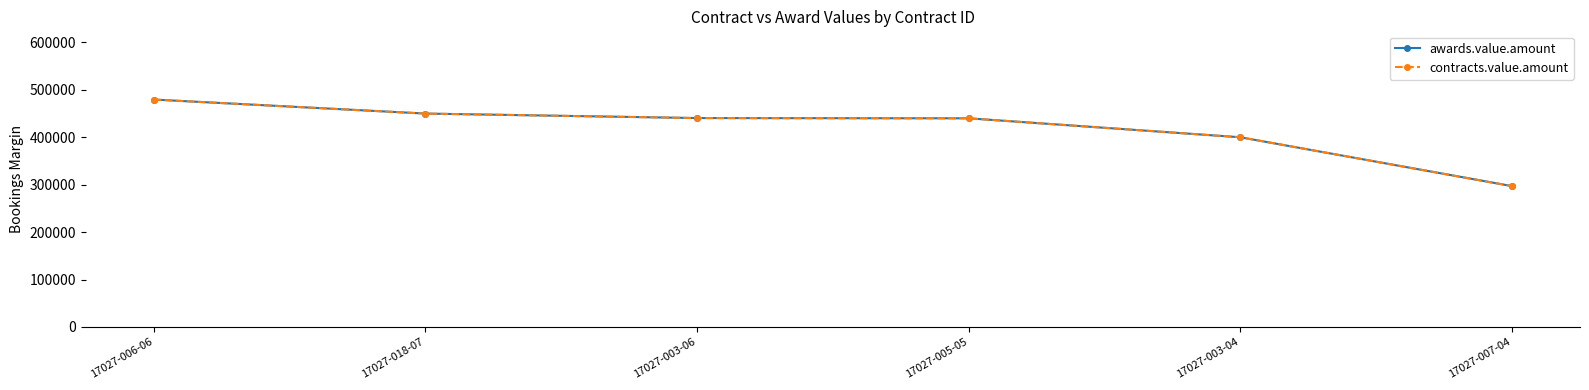

Does the chart have visible grid lines?

No